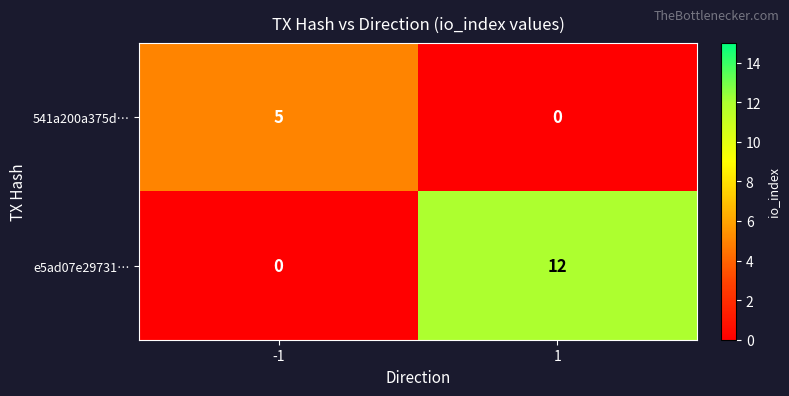

True or false: e5ad07e29731… has a value of 3 at 1.

False